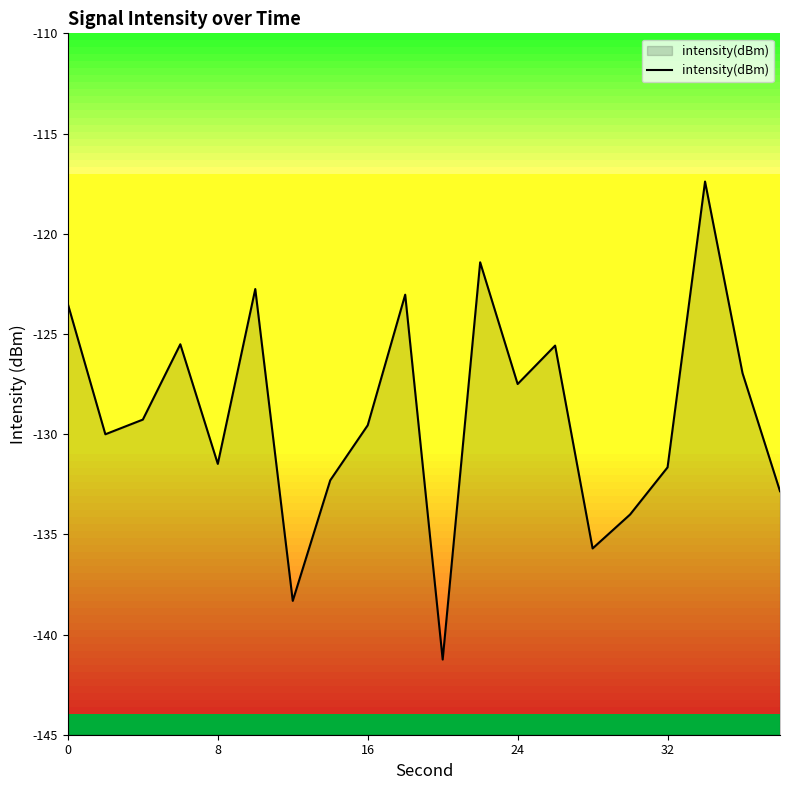

How many data points are less than -129?

11